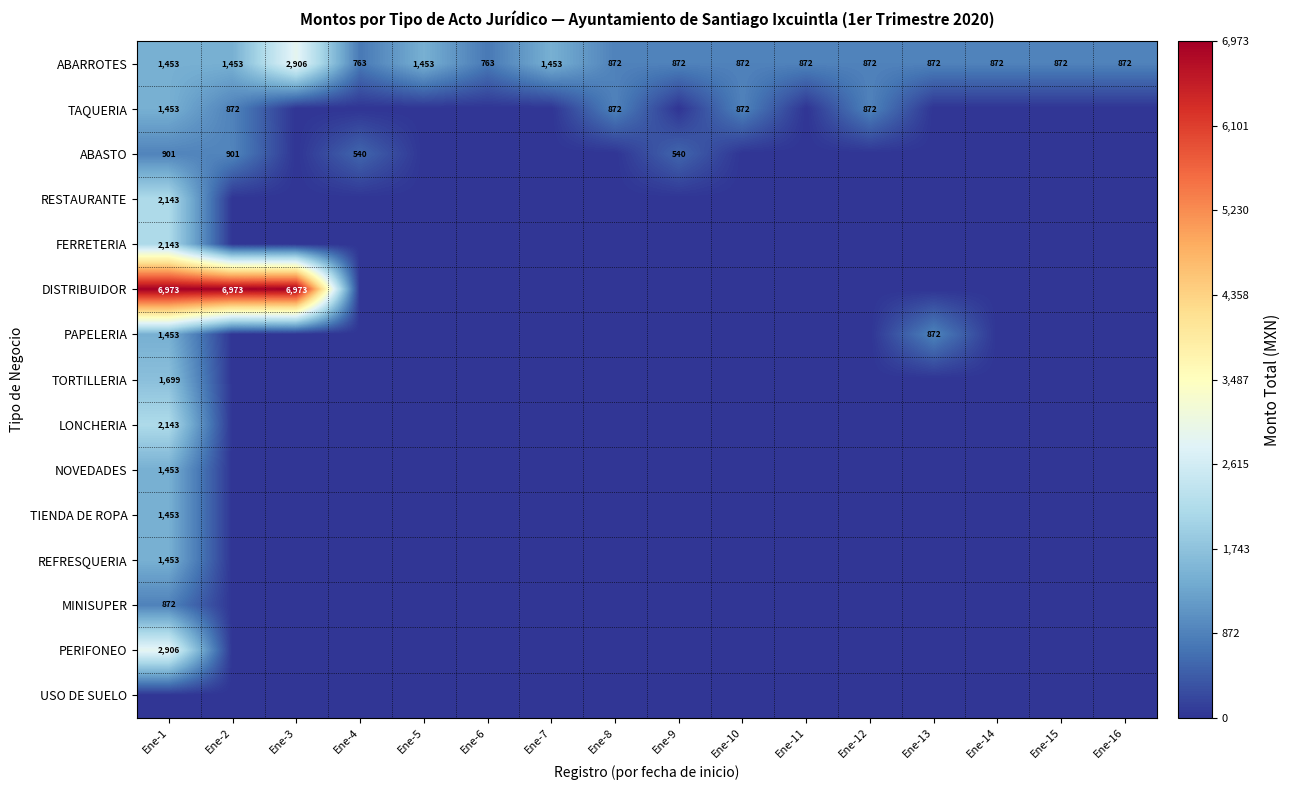

What is the sum of the ABARROTES values at Ene-16 and Ene-13?

1744